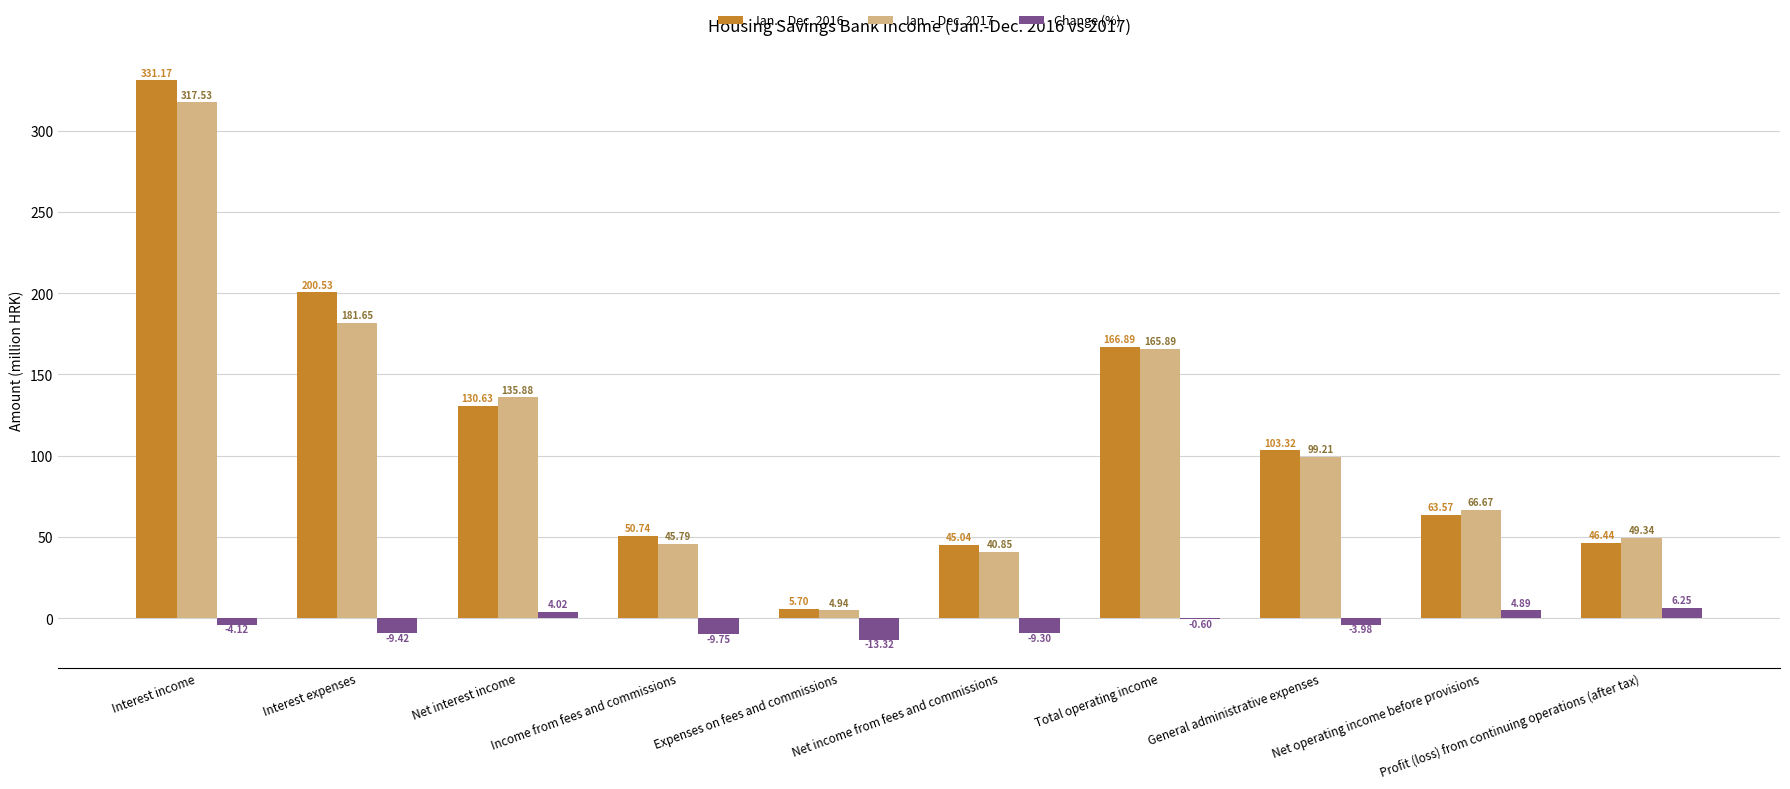

Which series has the largest range (max minus min)?

Jan. - Dec. 2016